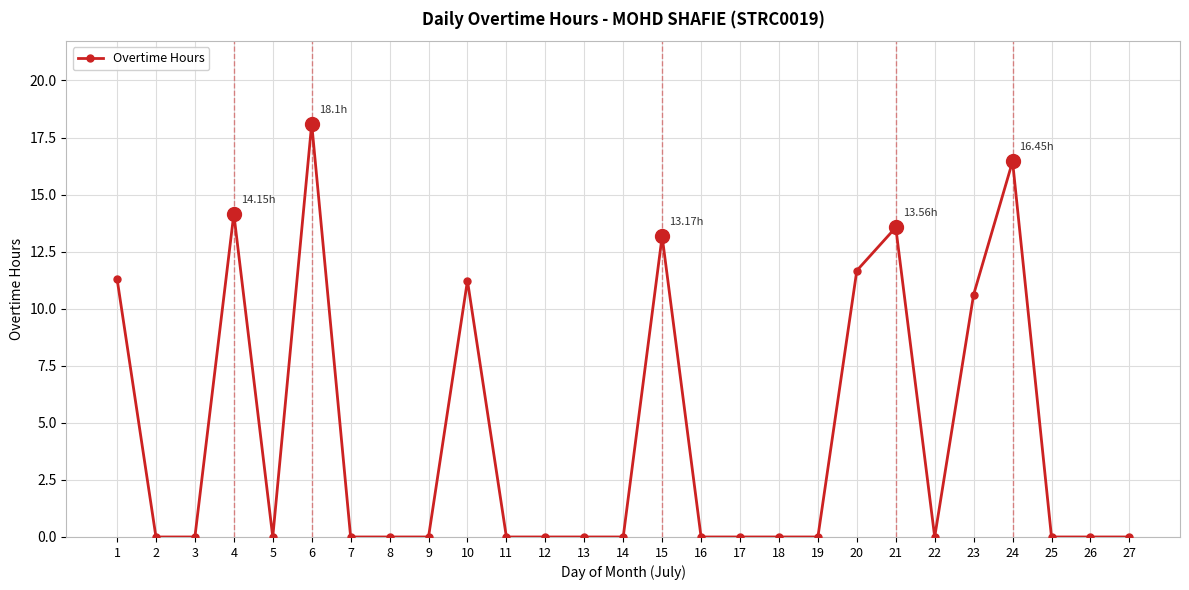

At which category does the data reach its first local peak?

4